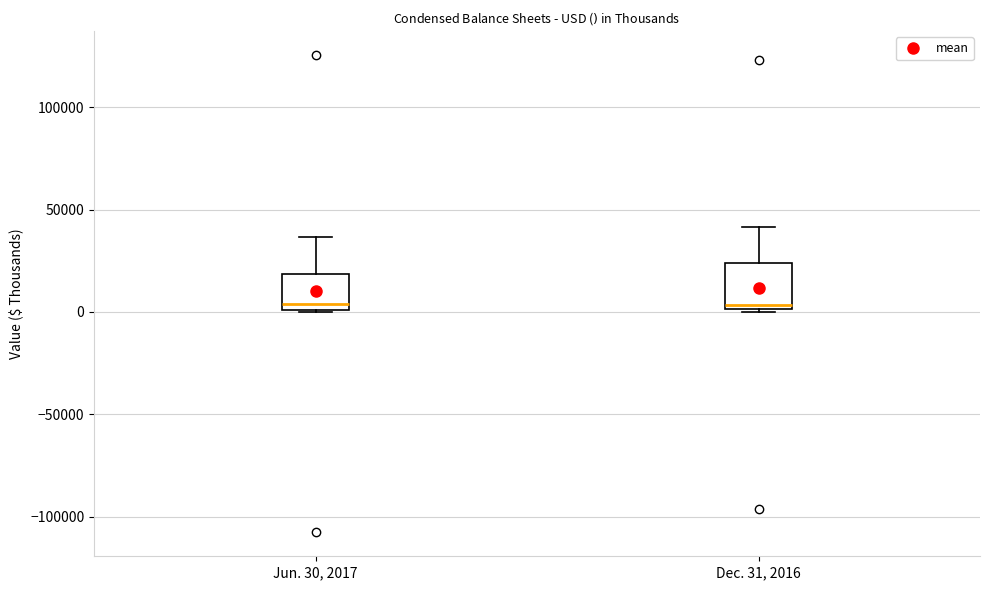

Reading left to right, transcribe this box plot: for each box, give where its median line is, the range the box spans, and where its two whiskers end, as read against the y-axis. The values are not printed on the chart, so give them approximately, as read against the axis.

Jun. 30, 2017: median 5000, box 0 to 20000, whiskers 0 to 35000
Dec. 31, 2016: median 5000, box 0 to 25000, whiskers 0 to 40000